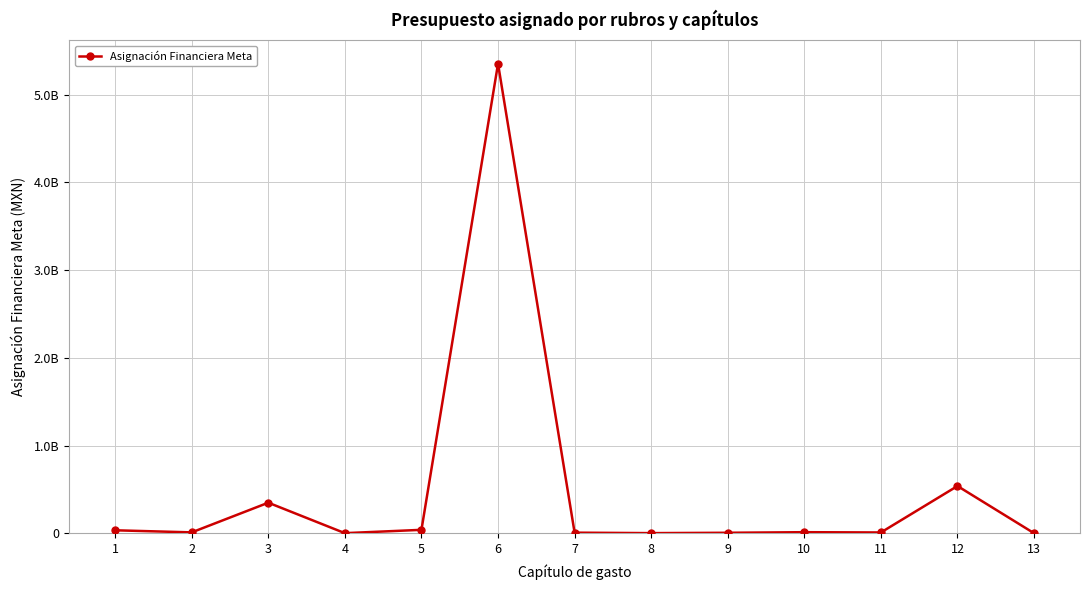

Which has a higher value, 8 or 13?

8